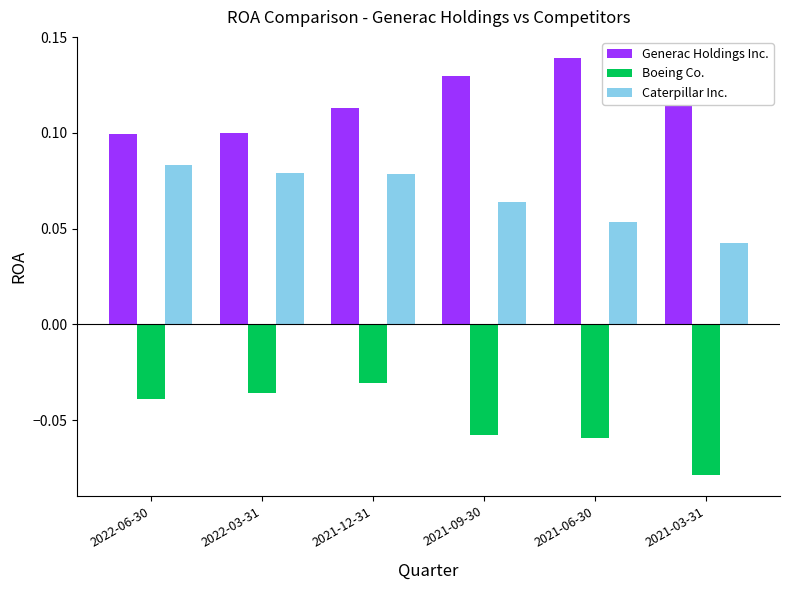

What is the sum of all Generac Holdings Inc. values?

0.7